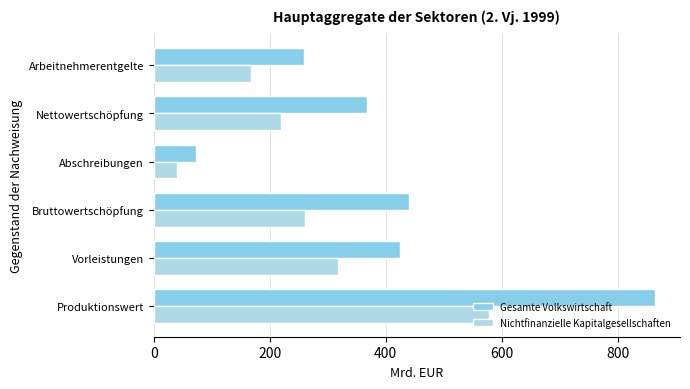

How many data points in Nichtfinanzielle Kapitalgesellschaften are less than 260?

3